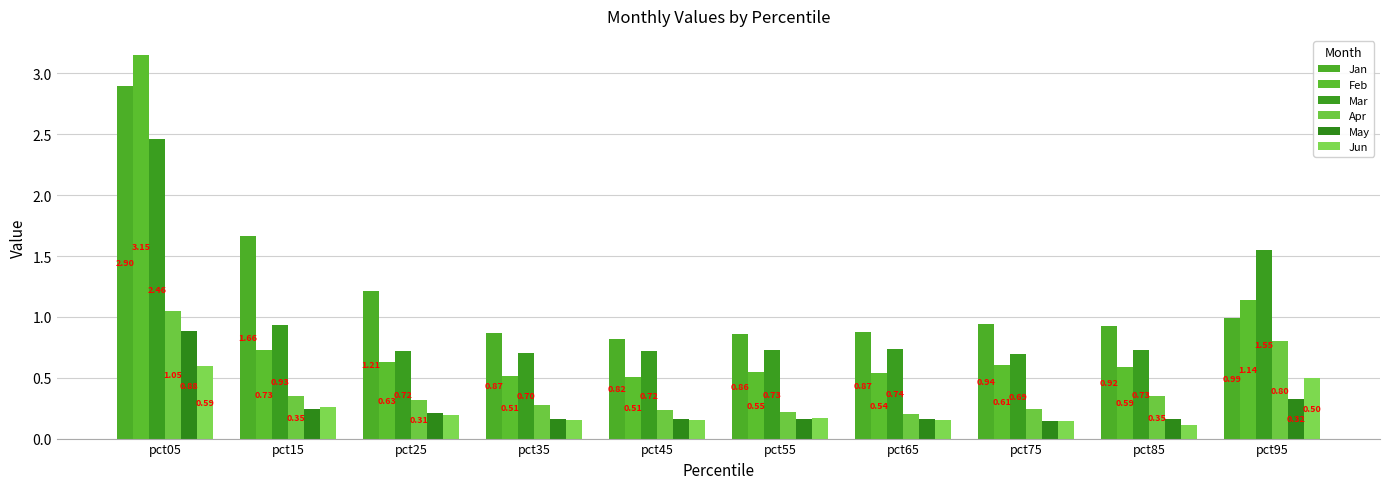

List the series in order of their peak value, lowest first.

Jun, May, Apr, Mar, Jan, Feb